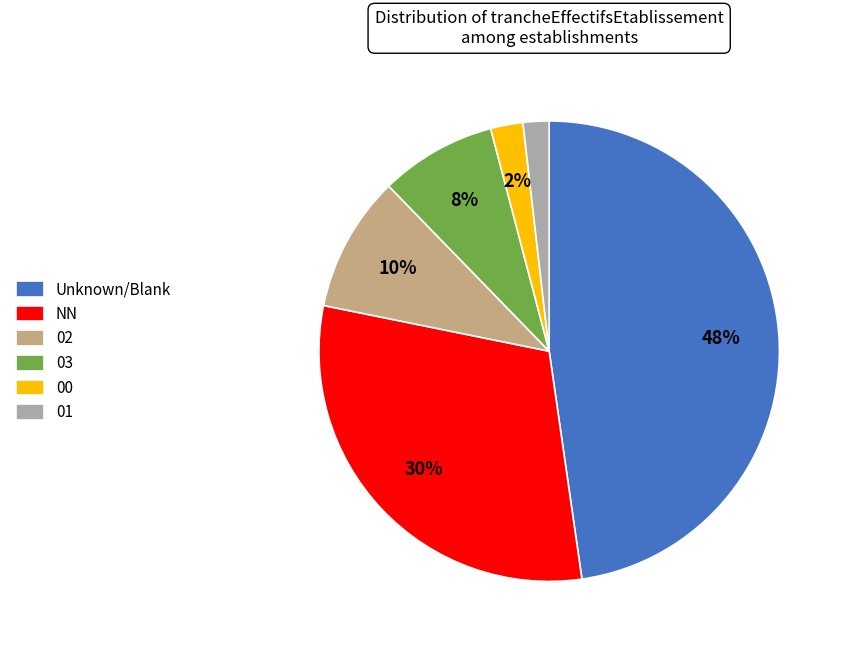

To the nearest percent, what is the difference between the largest and smallest slice percentages?

46%